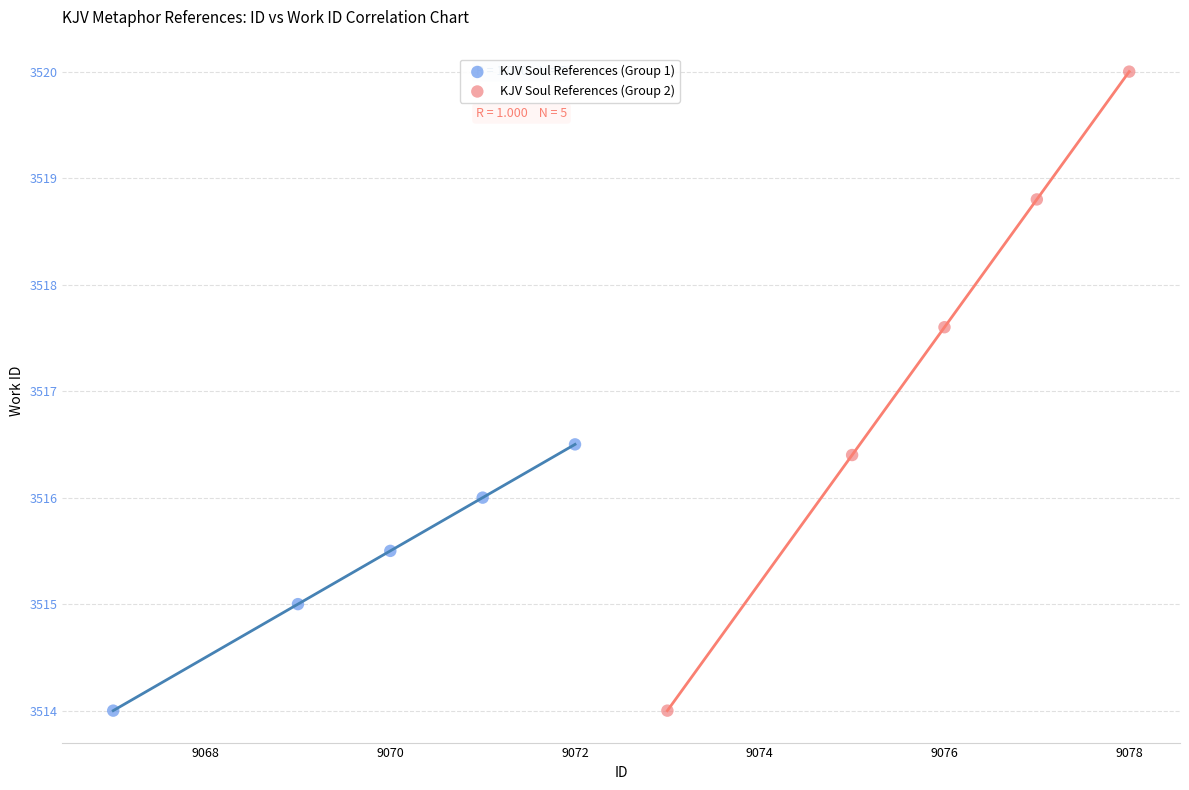

Which series has the largest Y range (max minus min)?

KJV Soul References (Group 2)